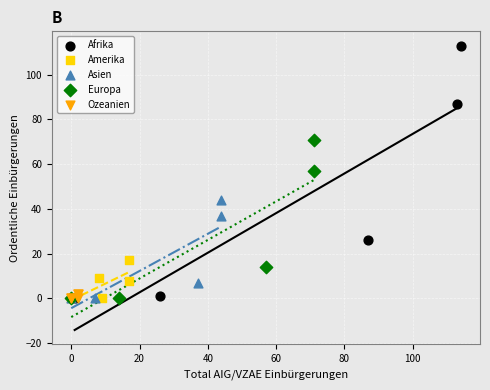

Which series has the widest spread of Y values?

Afrika